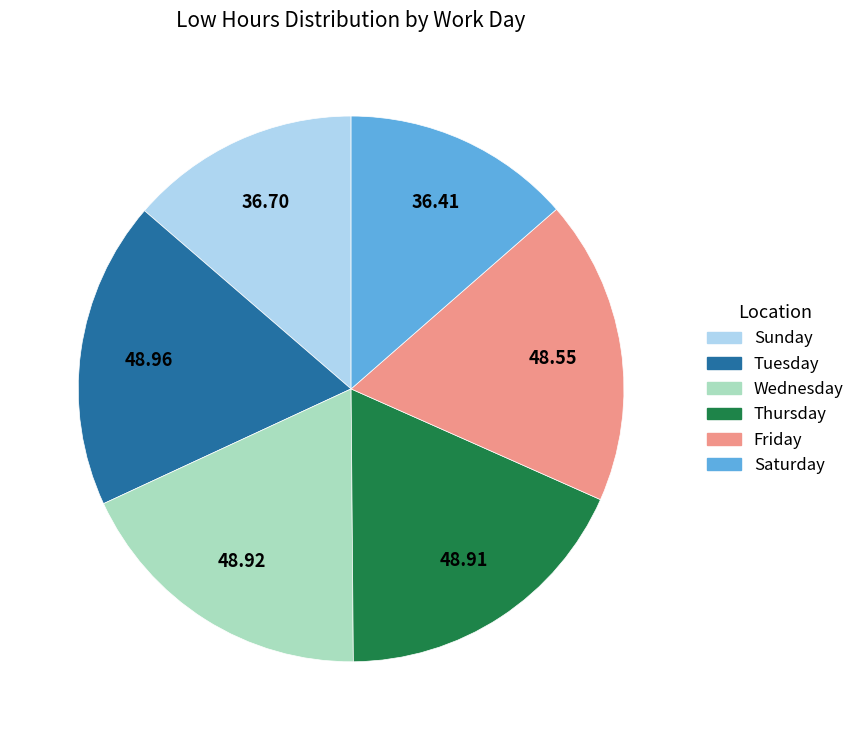

How many slices are in this pie chart?

6